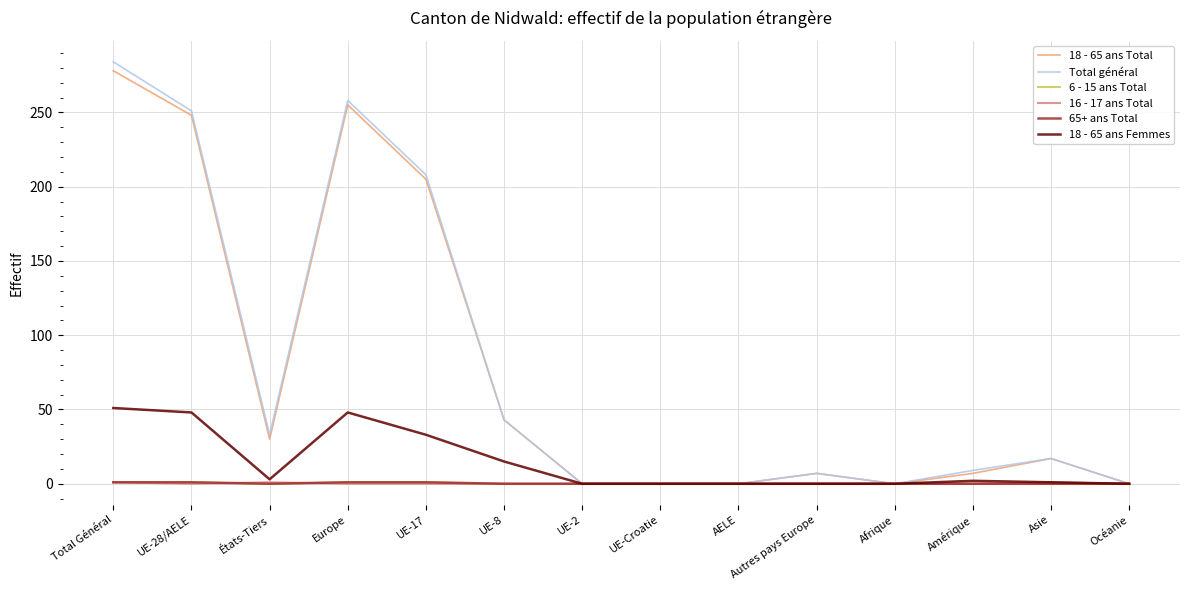

True or false: Total général and 16 - 17 ans Total intersect in this chart.

False